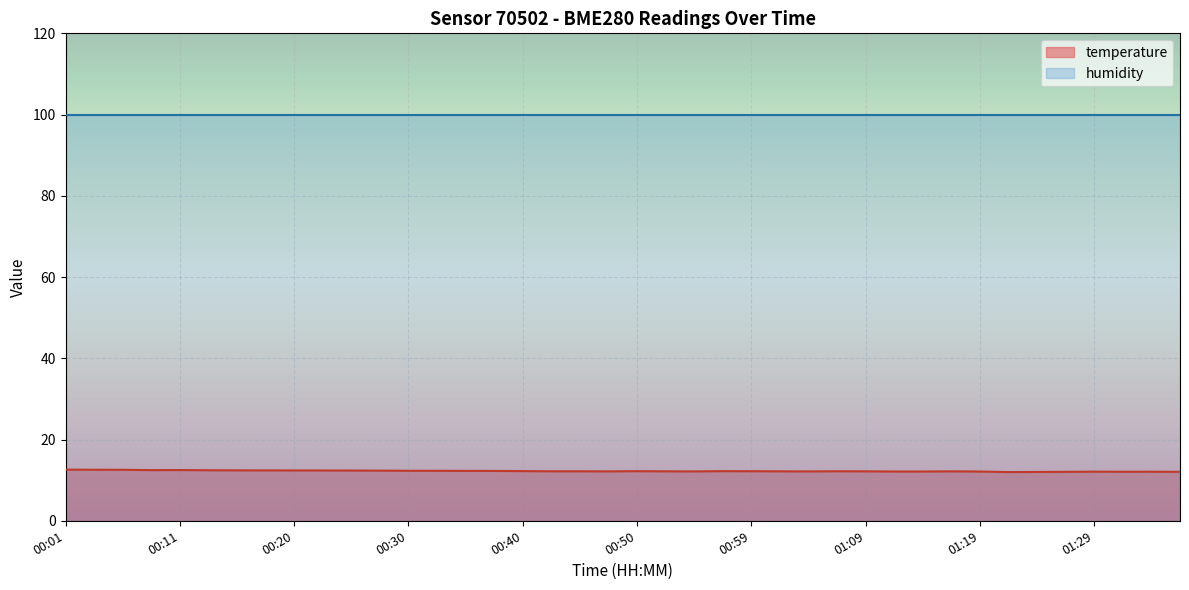

What is the smallest value displayed?

12.0